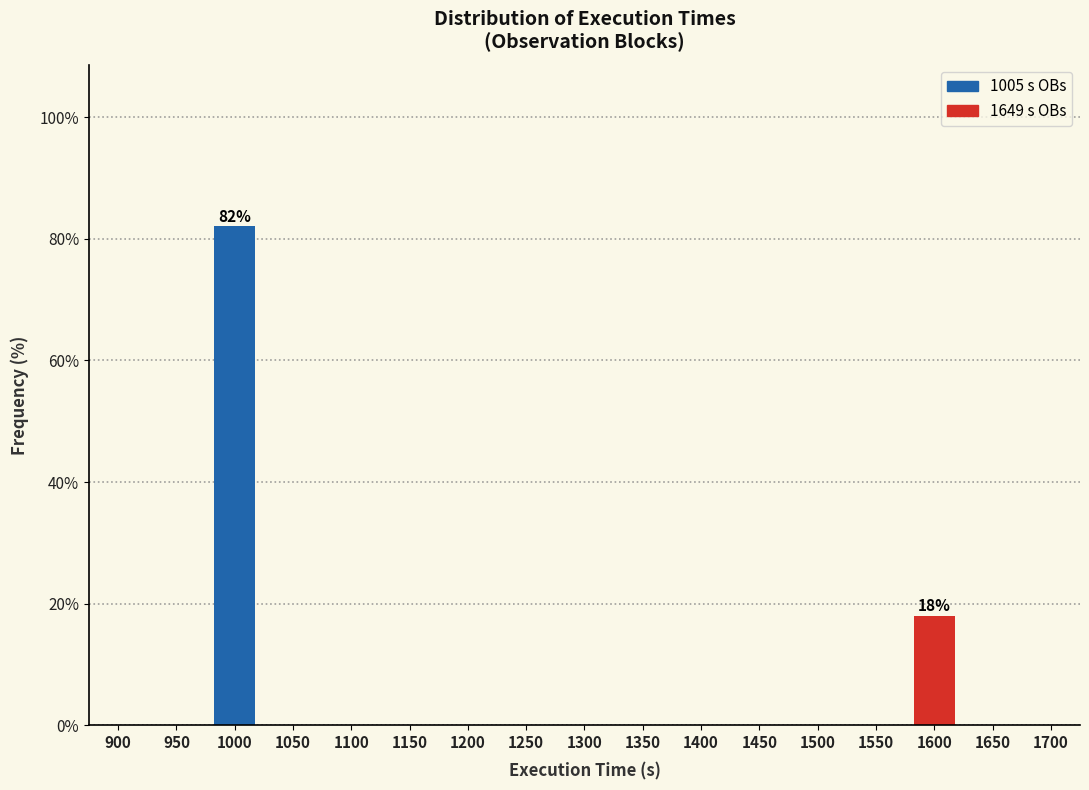

Reading left to right, extract all data points from this chart.

900=0.0	950=0.0	1000=82.1	1050=0.0	1100=0.0	1150=0.0	1200=0.0	1250=0.0	1300=0.0	1350=0.0	1400=0.0	1450=0.0	1500=0.0	1550=0.0	1600=17.9	1650=0.0	1700=0.0